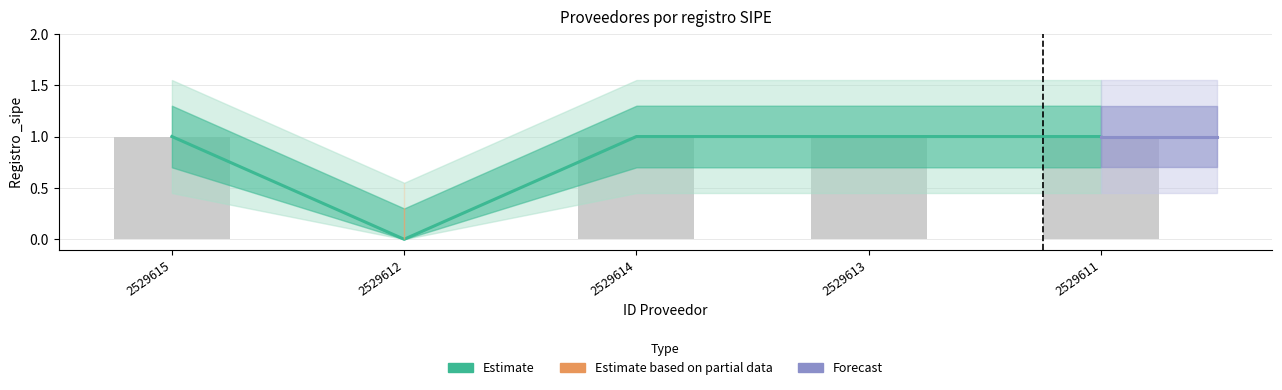

How many data points are less than 1?

1